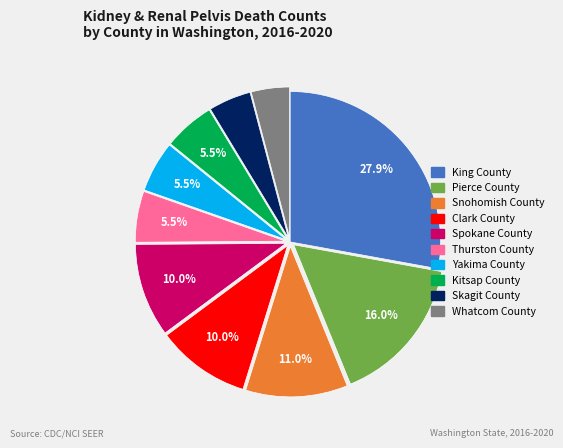

Which slice is the largest?

King County